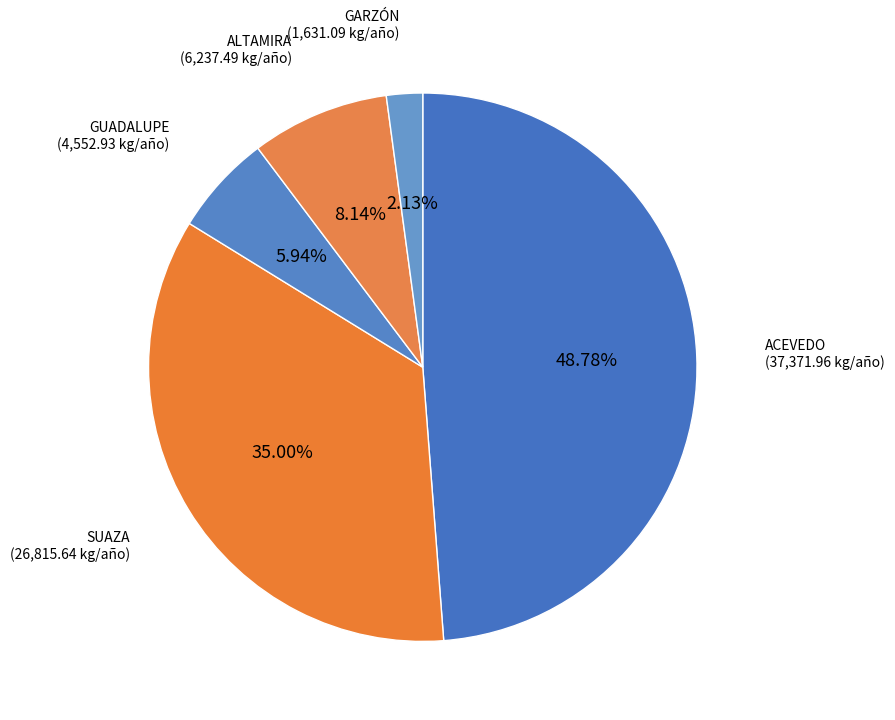

Which category has the smallest portion of the pie?

GARZÓN